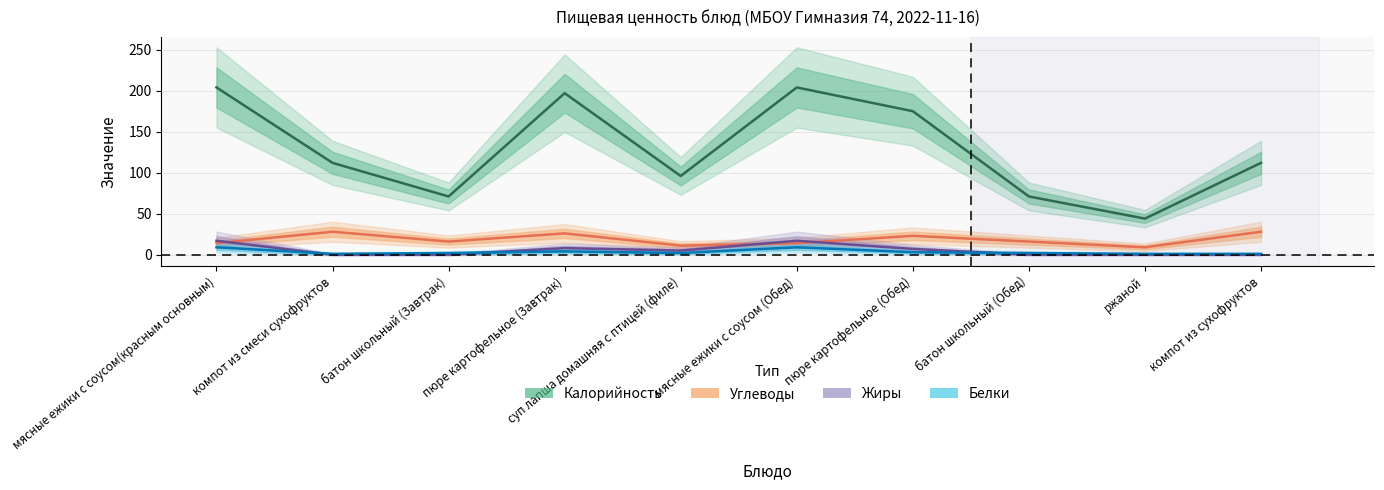

Reading right to left, list all the values displayed in this chart.

Калорийность: компот из сухофруктов=112	ржаной=44	батон школьный (Обед)=71	пюре картофельное (Обед)=175	мясные ежики с соусом (Обед)=204	суп лапша домашняя с птицей (филе)=96	пюре картофельное (Завтрак)=197	батон школьный (Завтрак)=71	компот из смеси сухофруктов=112	мясные ежики с соусом(красным основным)=204
Белки: компот из сухофруктов=1	ржаной=1	батон школьный (Обед)=2	пюре картофельное (Обед)=3	мясные ежики с соусом (Обед)=9	суп лапша домашняя с птицей (филе)=2	пюре картофельное (Завтрак)=4	батон школьный (Завтрак)=2	компот из смеси сухофруктов=1	мясные ежики с соусом(красным основным)=9
Жиры: компот из сухофруктов=0	ржаной=0	батон школьный (Обед)=0	пюре картофельное (Обед)=7	мясные ежики с соусом (Обед)=17	суп лапша домашняя с птицей (филе)=5	пюре картофельное (Завтрак)=8	батон школьный (Завтрак)=0	компот из смеси сухофруктов=0	мясные ежики с соусом(красным основным)=17
Углеводы: компот из сухофруктов=28	ржаной=9	батон школьный (Обед)=16	пюре картофельное (Обед)=23	мясные ежики с соусом (Обед)=14	суп лапша домашняя с птицей (филе)=11	пюре картофельное (Завтрак)=26	батон школьный (Завтрак)=16	компот из смеси сухофруктов=28	мясные ежики с соусом(красным основным)=14